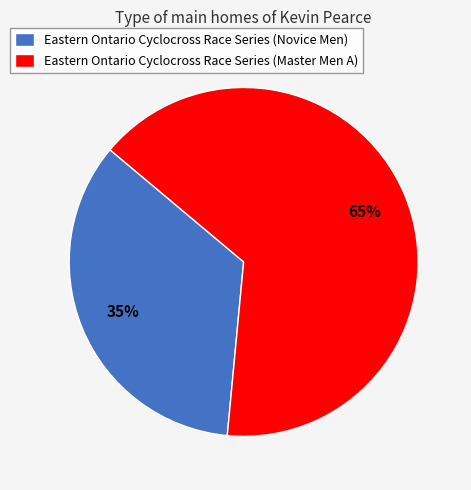

True or false: Eastern Ontario Cyclocross Race Series (Master Men A) accounts for 56% of the total.

False